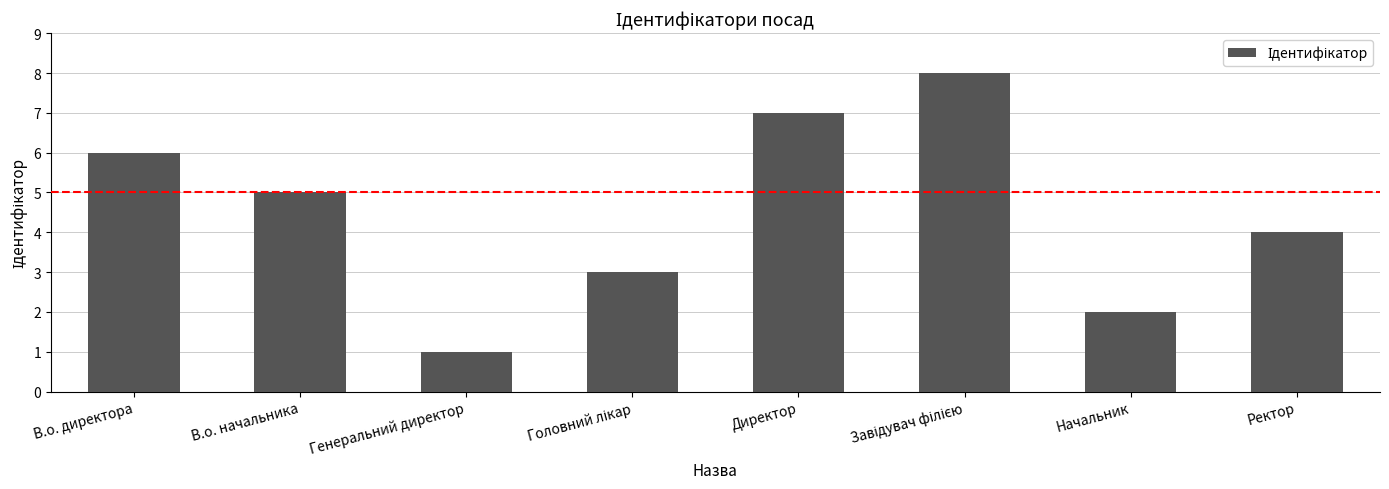

What is the maximum value shown in the chart?

8